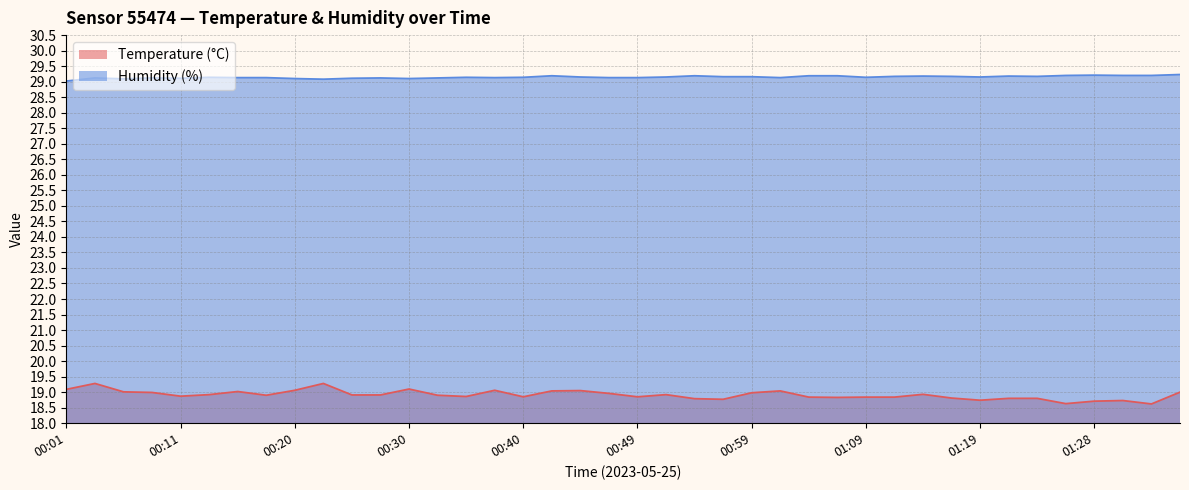

The Temperature (°C) series shows 33.7 at 00:47. True or false?

False